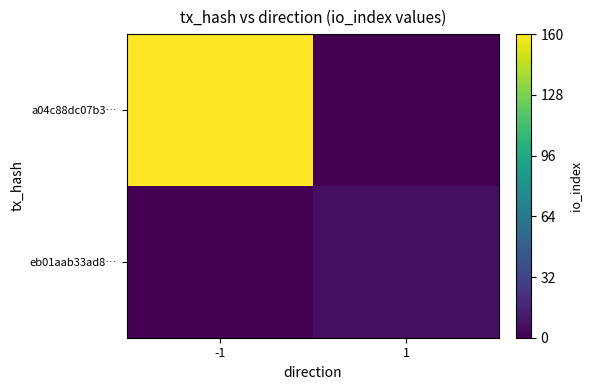

Count the number of categories in the chart.

2